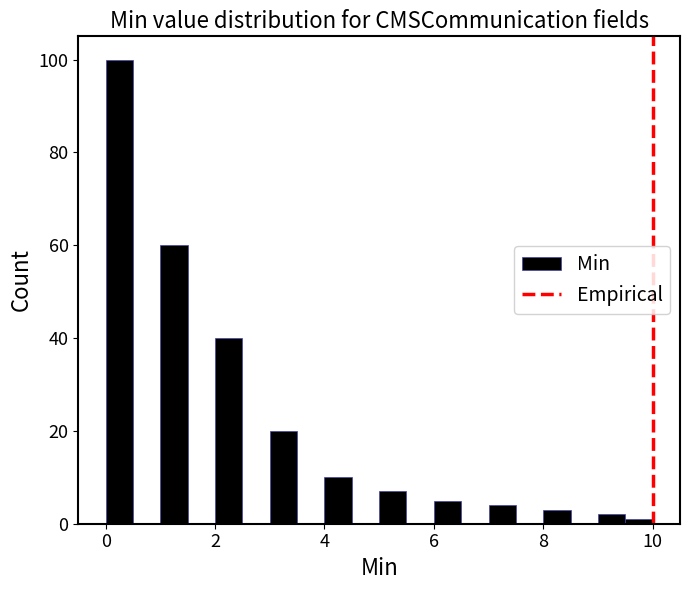

Around what value on the x-axis is the tallest bar? Give the approximate position of its centre, as read against the axis.

0.2